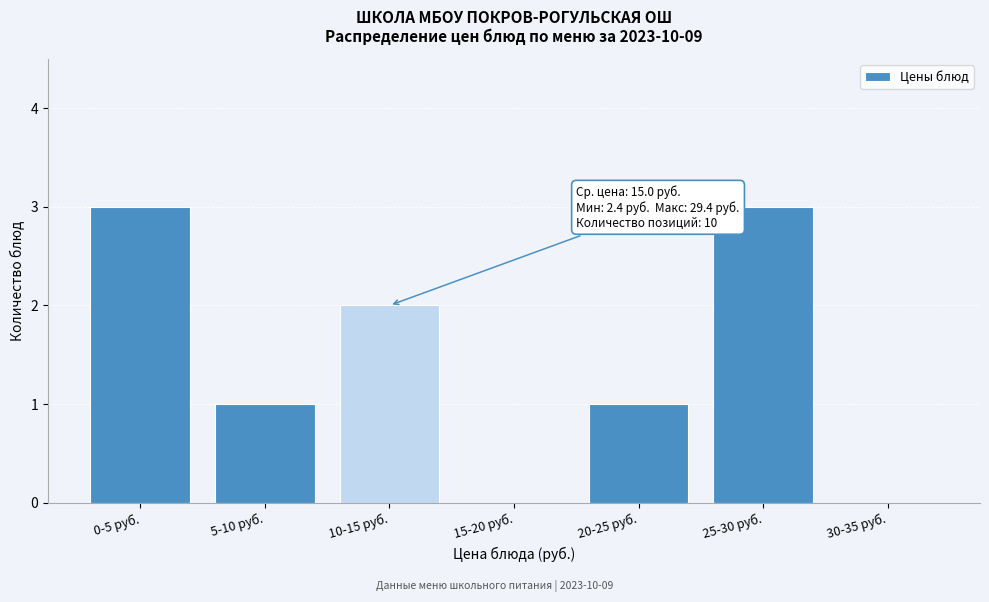

Reading left to right, transcribe all the data shown in this chart.

0-5 руб.=3	5-10 руб.=1	10-15 руб.=2	15-20 руб.=0	20-25 руб.=1	25-30 руб.=3	30-35 руб.=0